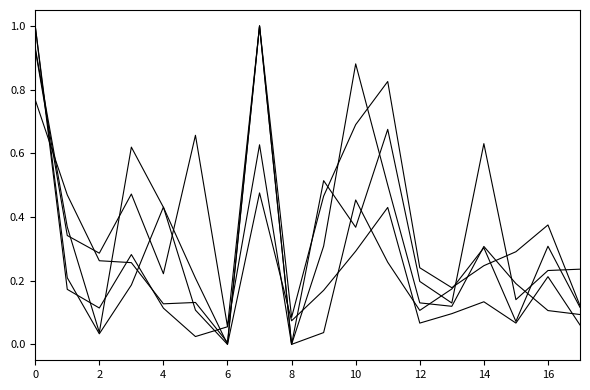

Reading left to right, list all the values displayed in this chart.

กระบือ (ตัว): 0.8	0.5	0.3	0.3	0.1	0.1	0.0	1.0	0.0	0.3	0.9	0.5	0.1	0.1	0.3	0.2	0.1	0.1
สุกร (ตัว): 1.0	0.2	0.0	0.2	0.4	0.1	0.0	0.5	0.1	0.2	0.3	0.4	0.1	0.1	0.1	0.1	0.2	0.1
ไก่ทั้งหมด (ตัว): 0.9	0.3	0.3	0.5	0.2	0.7	0.1	1.0	0.0	0.5	0.4	0.7	0.2	0.1	0.6	0.1	0.2	0.2
โคเนื้อ (ตัว): 1.0	0.2	0.1	0.3	0.1	0.0	0.1	0.6	0.0	0.0	0.5	0.3	0.1	0.2	0.3	0.1	0.3	0.1
เป็ดทั้งหมด (ตัว): 0.9	0.4	0.0	0.6	0.4	0.2	0.0	1.0	0.1	0.5	0.7	0.8	0.2	0.2	0.2	0.3	0.4	0.1